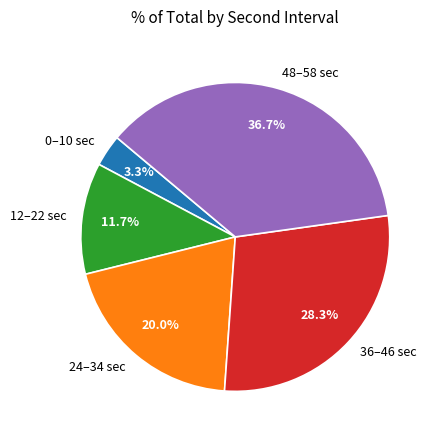

What percentage do 36–46 sec and 48–58 sec together represent?

65.0%